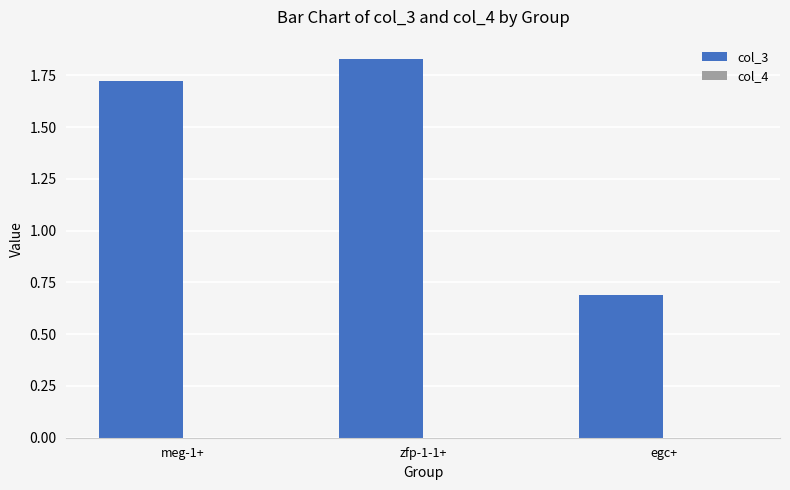

Which category has the highest value in the col_3 series?

zfp-1-1+